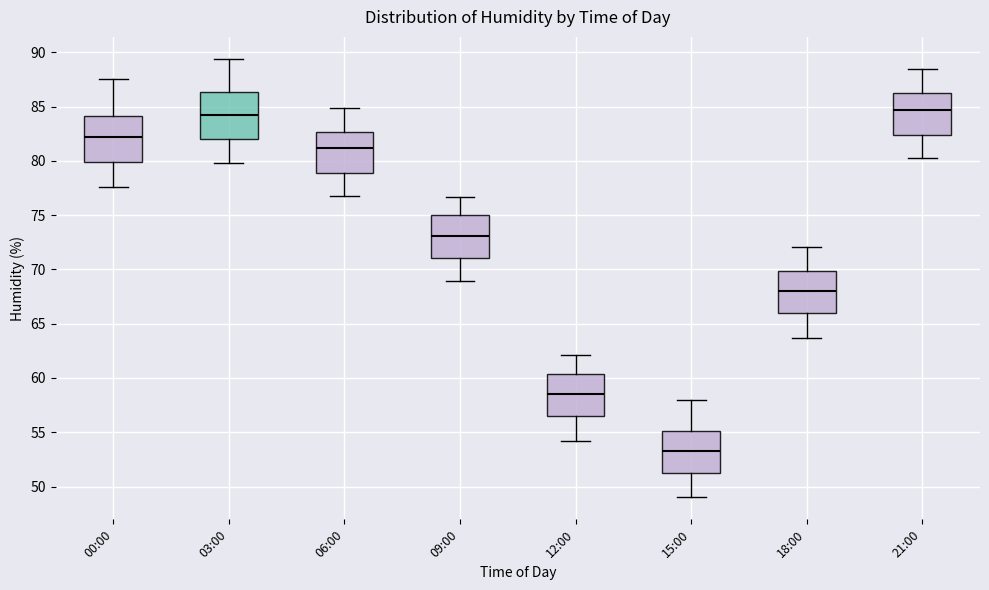

Reading left to right, read every box against the y-axis: the position of its median line, the range the box covers, and the ends of its whiskers. The values are not printed on the chart, so give them approximately, as read against the axis.

00:00: median 82.0, box 80.0 to 84.0, whiskers 77.5 to 87.5
03:00: median 84.0, box 82.0 to 86.5, whiskers 80.0 to 89.5
06:00: median 81.0, box 79.0 to 82.5, whiskers 77.0 to 85.0
09:00: median 73.0, box 71.0 to 75.0, whiskers 69.0 to 76.5
12:00: median 58.5, box 56.5 to 60.5, whiskers 54.0 to 62.0
15:00: median 53.5, box 51.5 to 55.0, whiskers 49.0 to 58.0
18:00: median 68.0, box 66.0 to 70.0, whiskers 63.5 to 72.0
21:00: median 84.5, box 82.5 to 86.5, whiskers 80.5 to 88.5